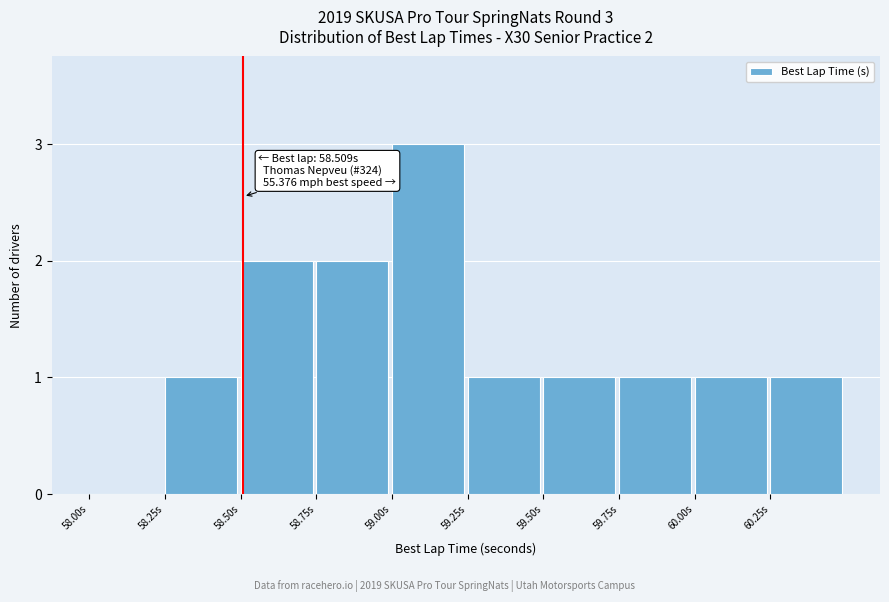

Reading left to right, extract all data points from this chart.

58.00s=0	58.25s=1	58.50s=2	58.75s=2	59.00s=3	59.25s=1	59.50s=1	59.75s=1	60.00s=1	60.25s=1